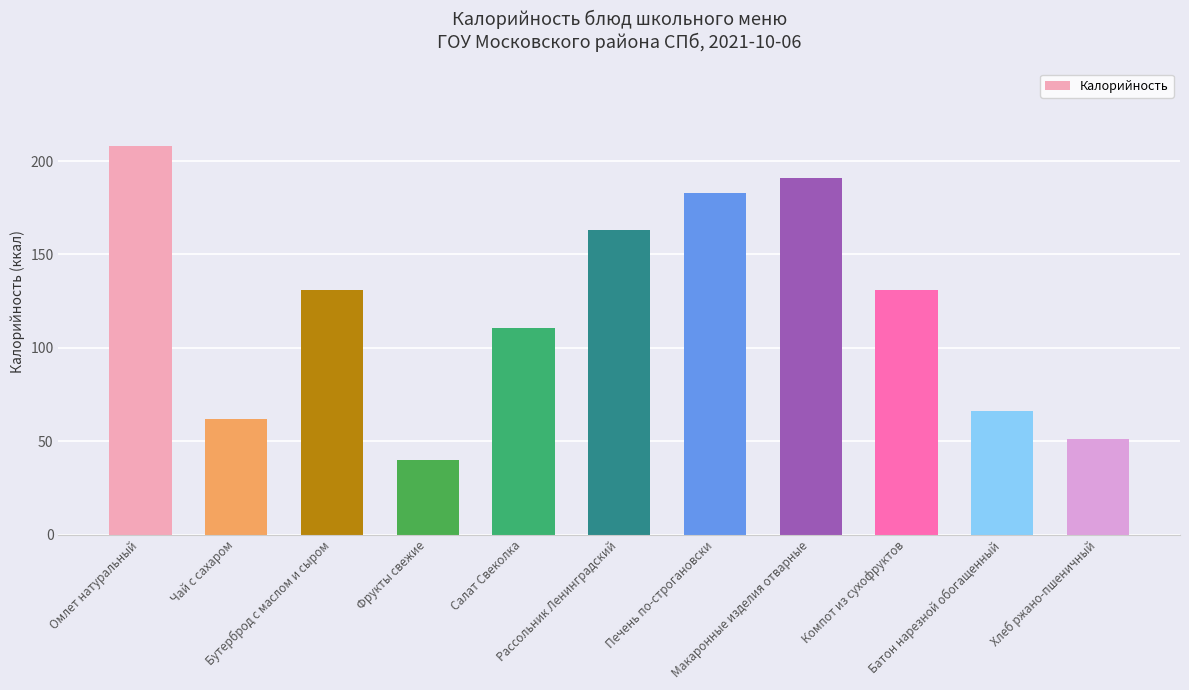

What is the value of the 7th bar from the left?

182.9